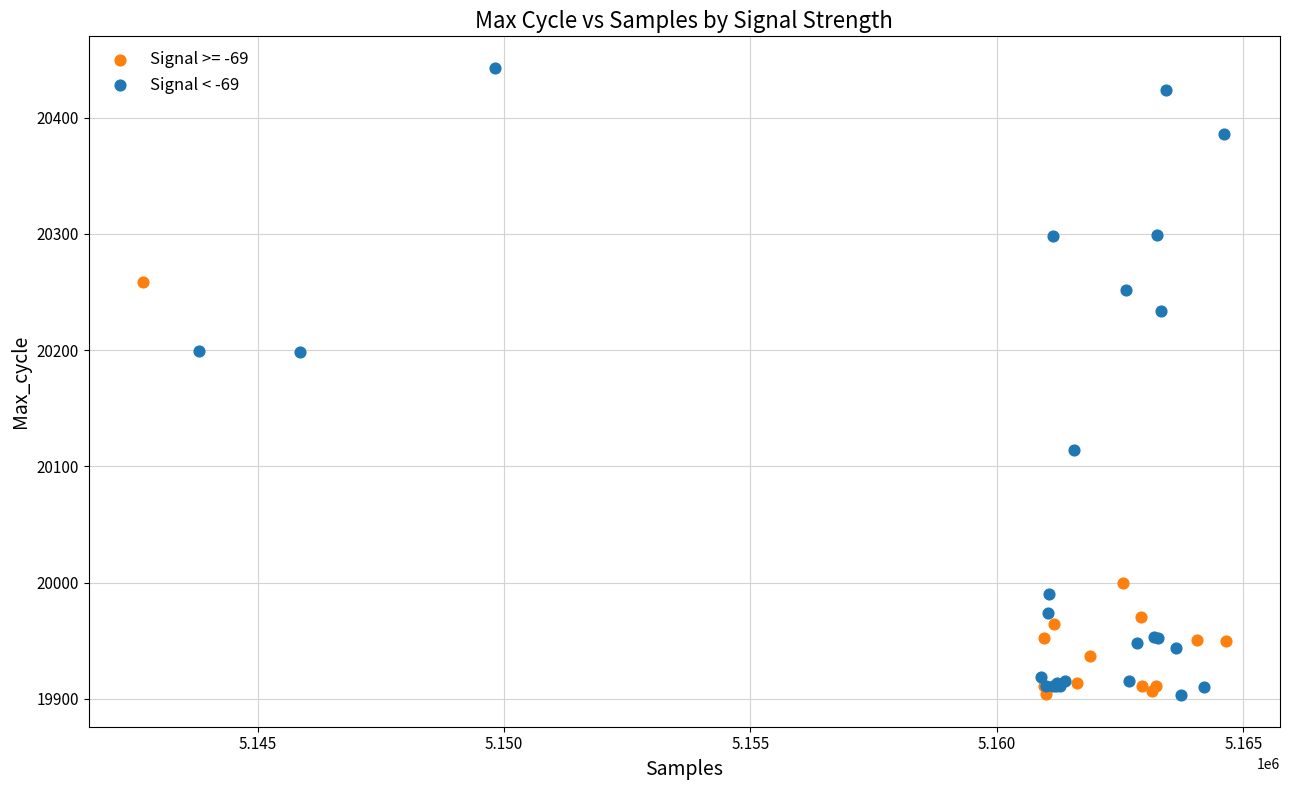

Which series has the widest spread of Y values?

Signal < -69